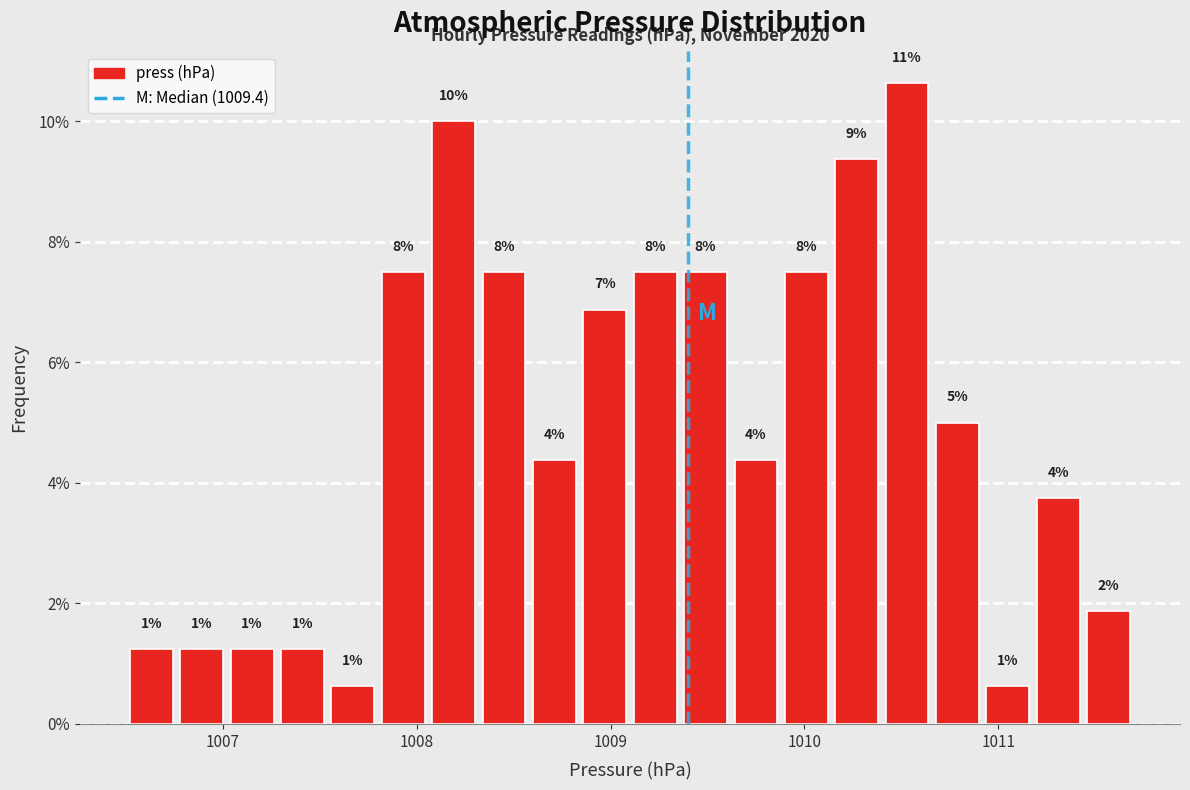

Read against the x-axis, roughly where is the centre of the tallest bar?

1010.5